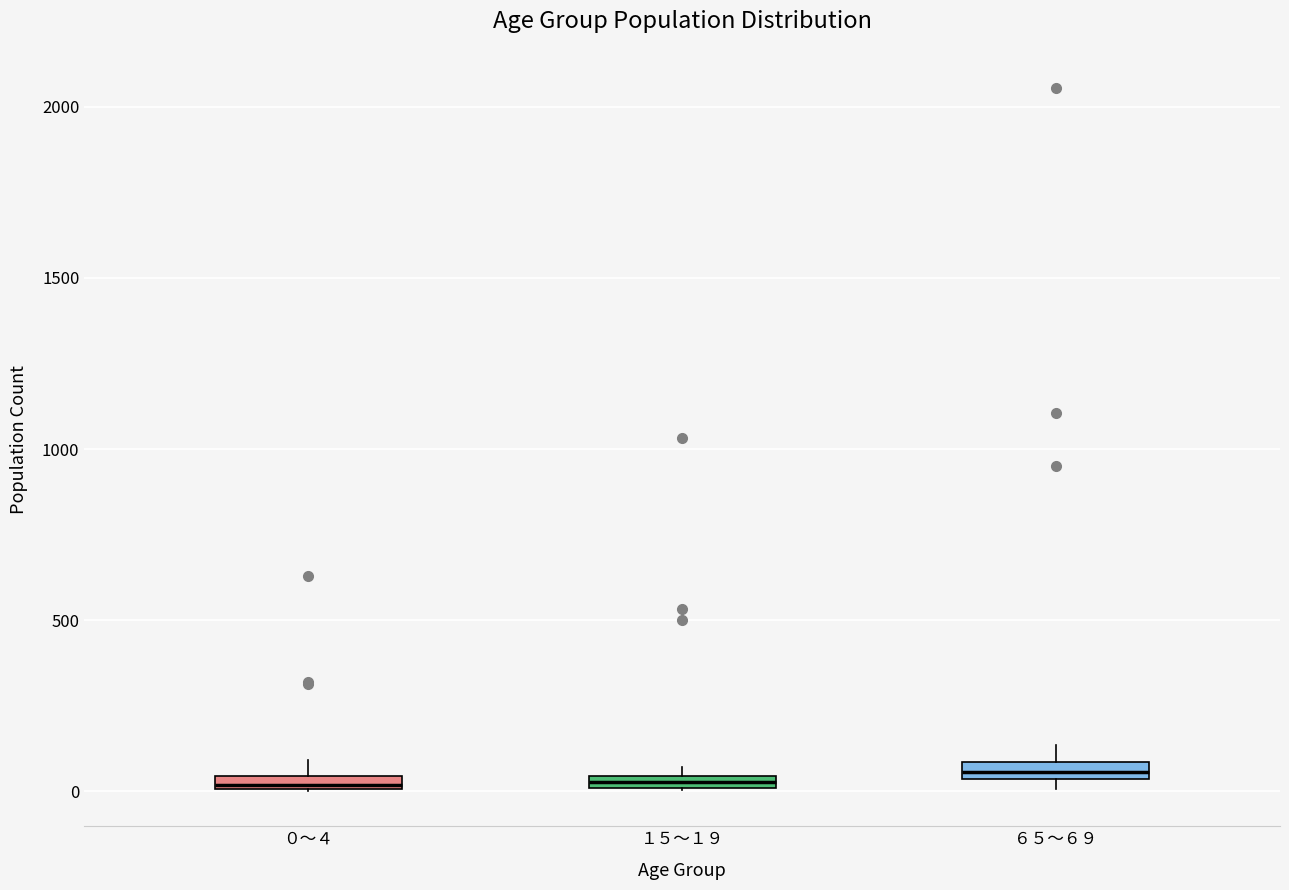

Where is the lower edge of the box for ０～４ on the y-axis? The values are not printed on the chart, so give them approximately, as read against the axis.

0